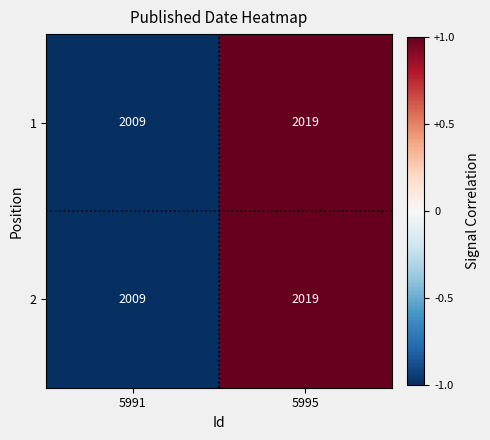

List the labels in order of 2 value, smallest first.

5991, 5995